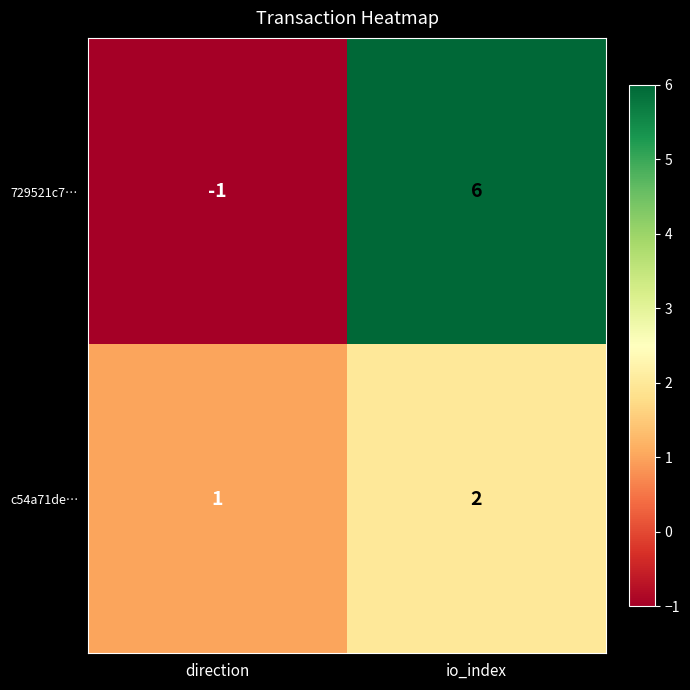

What is the difference between the highest and lowest values at direction?

2